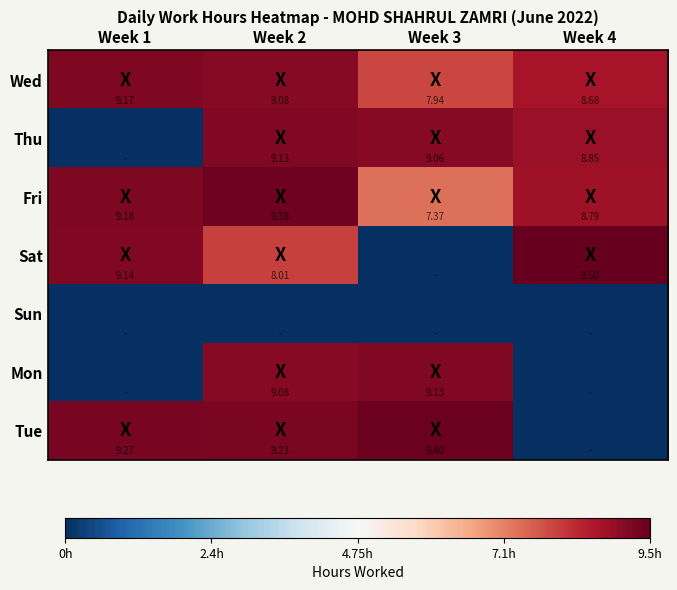

List the series in order of their peak value, highest first.

Sat, Tue, Fri, Wed, Thu, Mon, Sun